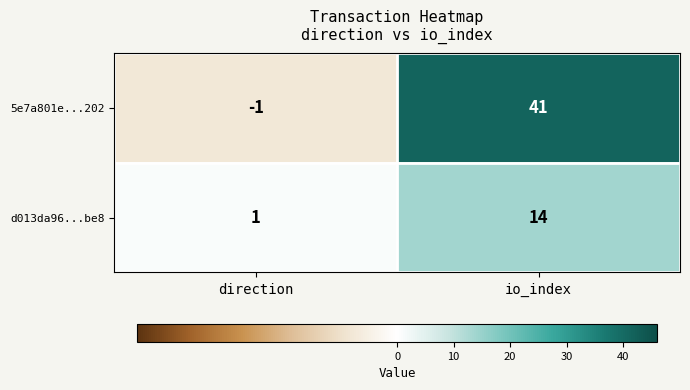

Which series has the largest range (max minus min)?

5e7a801e...202